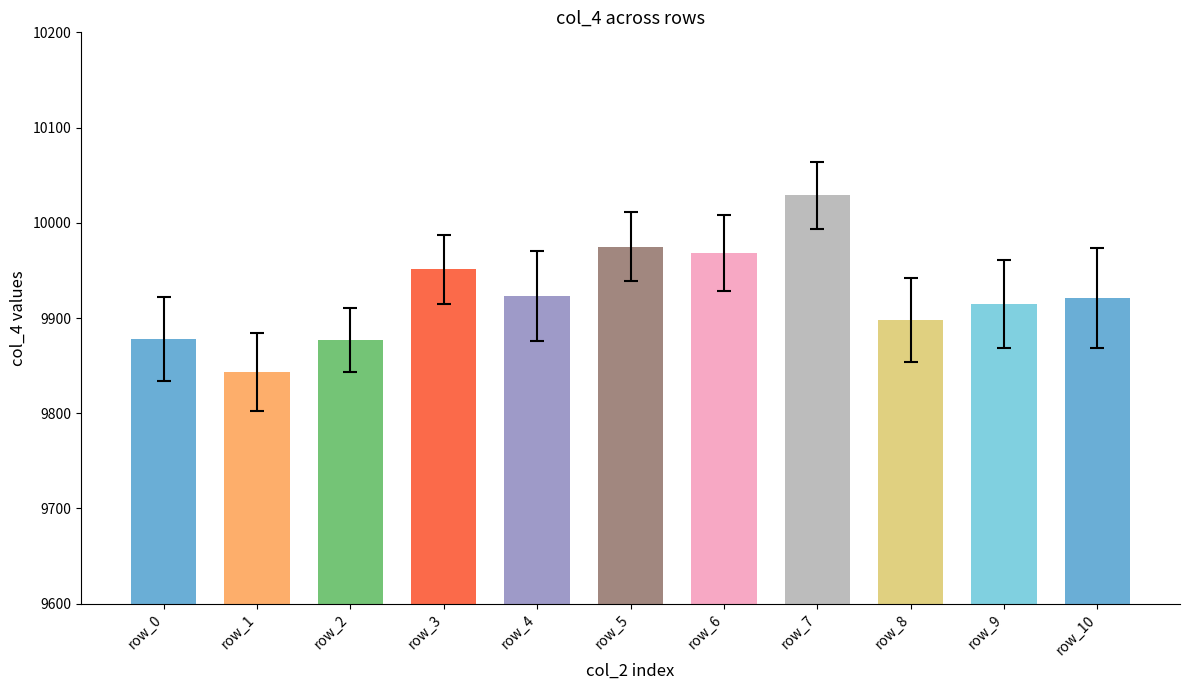

Which series has the largest range (max minus min)?

col_4